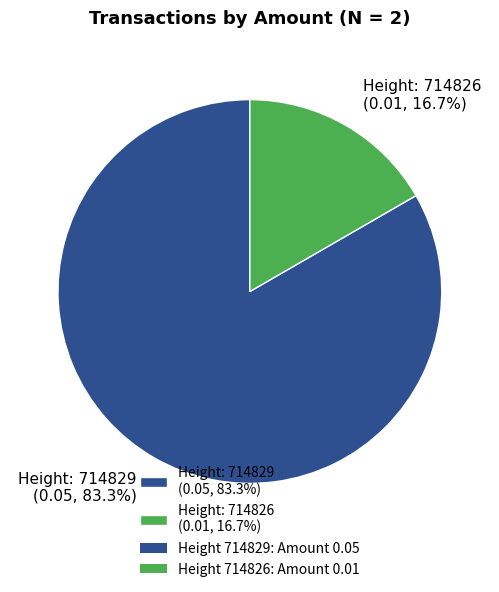

What is the smallest slice in the pie chart?

Height: 714826 (0.01, 16.7%)